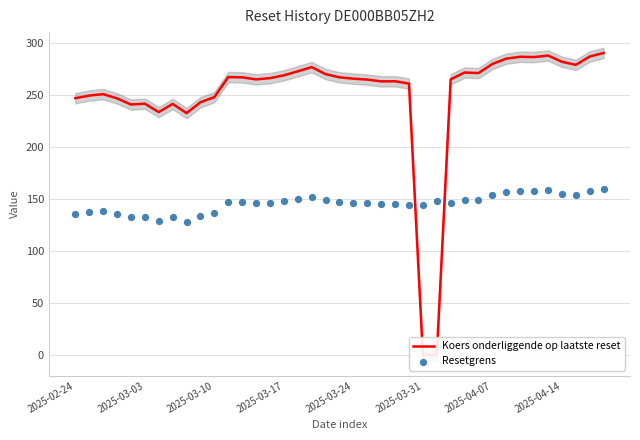

Which series has the largest Y range (max minus min)?

Koers onderliggende op laatste reset